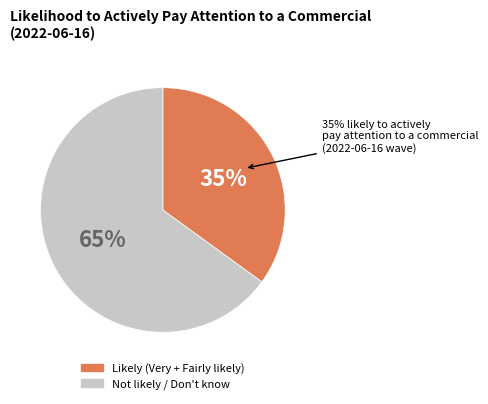

The Don't know slice represents 1% of the pie. True or false?

False